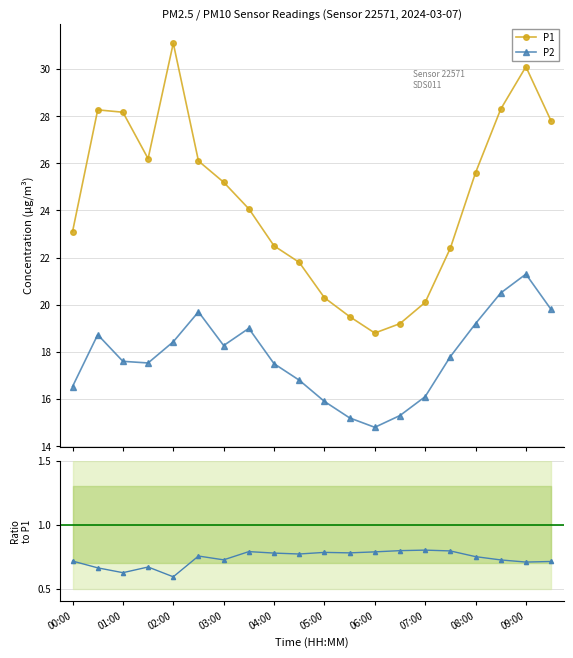

The value of P2 at 00:30 is 8.9. True or false?

False